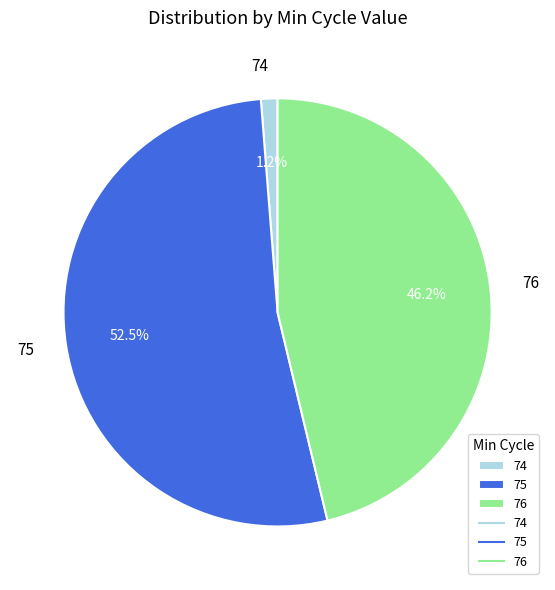

Count the number of slices in the pie.

3